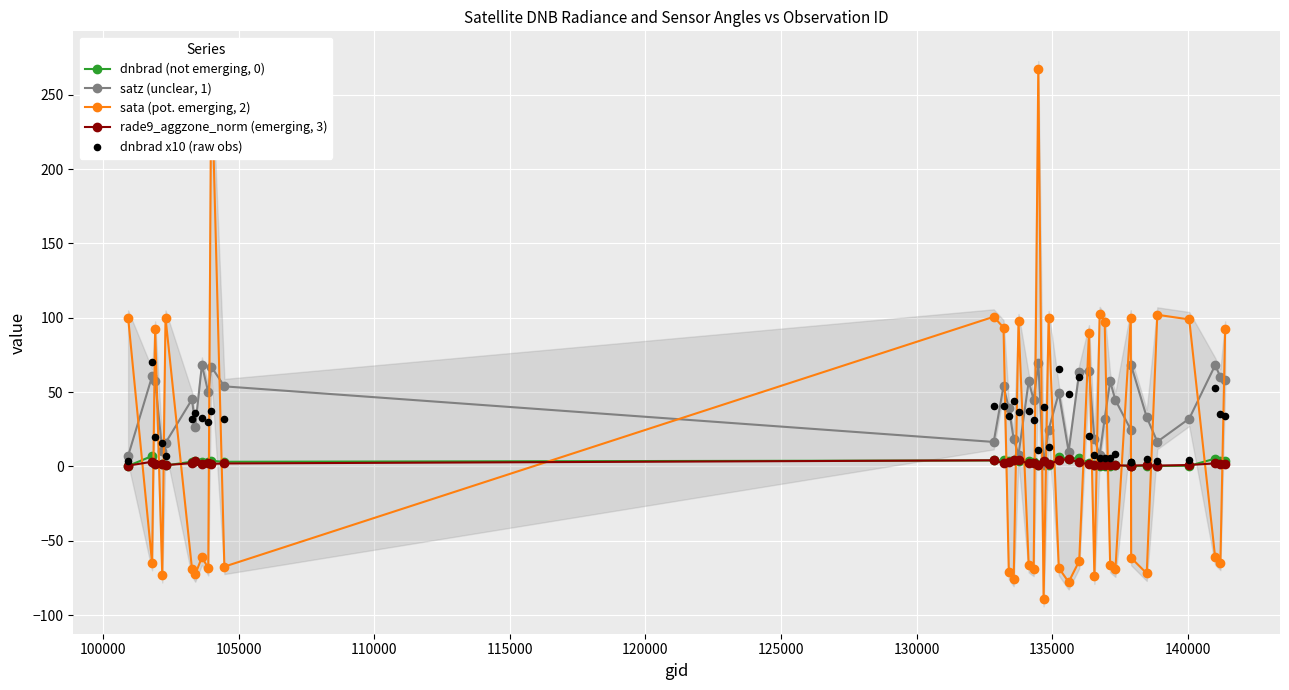

True or false: satz (unclear, 1) has more than 1 points higher than both neighbors.

True